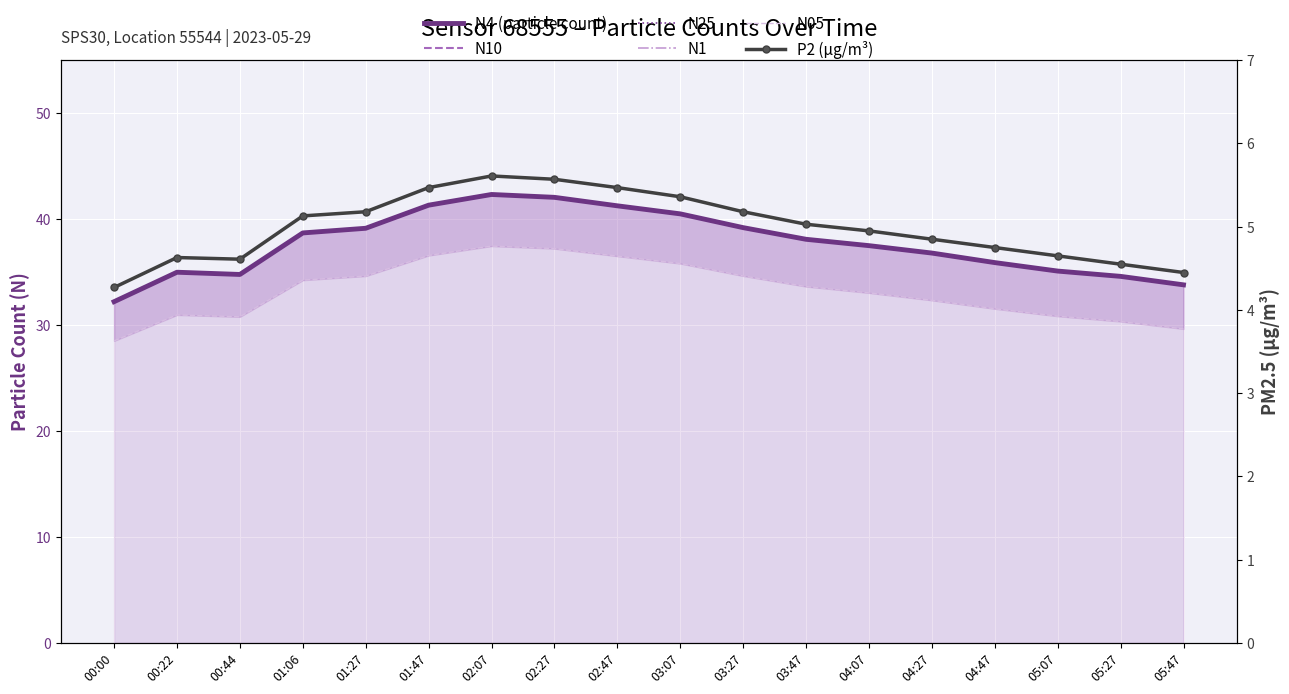

What is the difference between the maximum and minimum values in the N10 series?

10.1